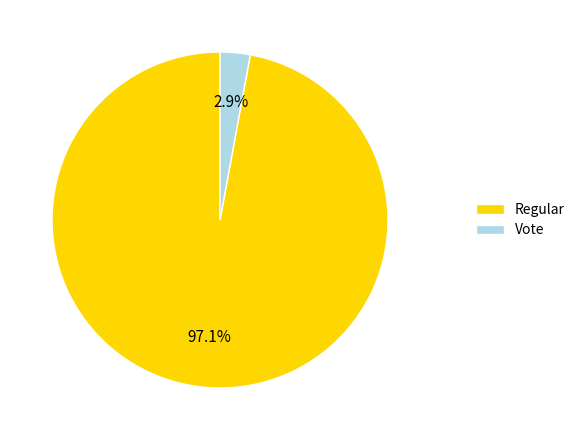

Is there any slice that represents more than half of the pie?

Yes